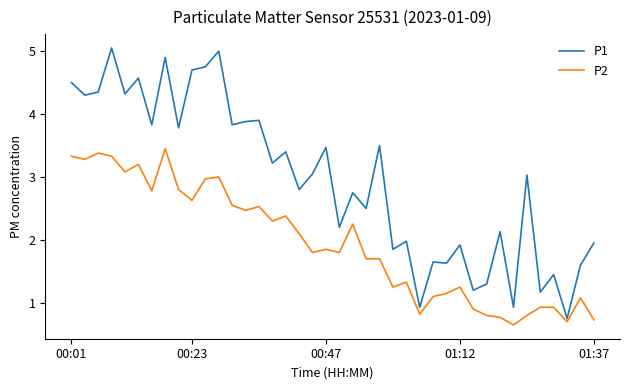

Which series has the largest total across all categories?

P1